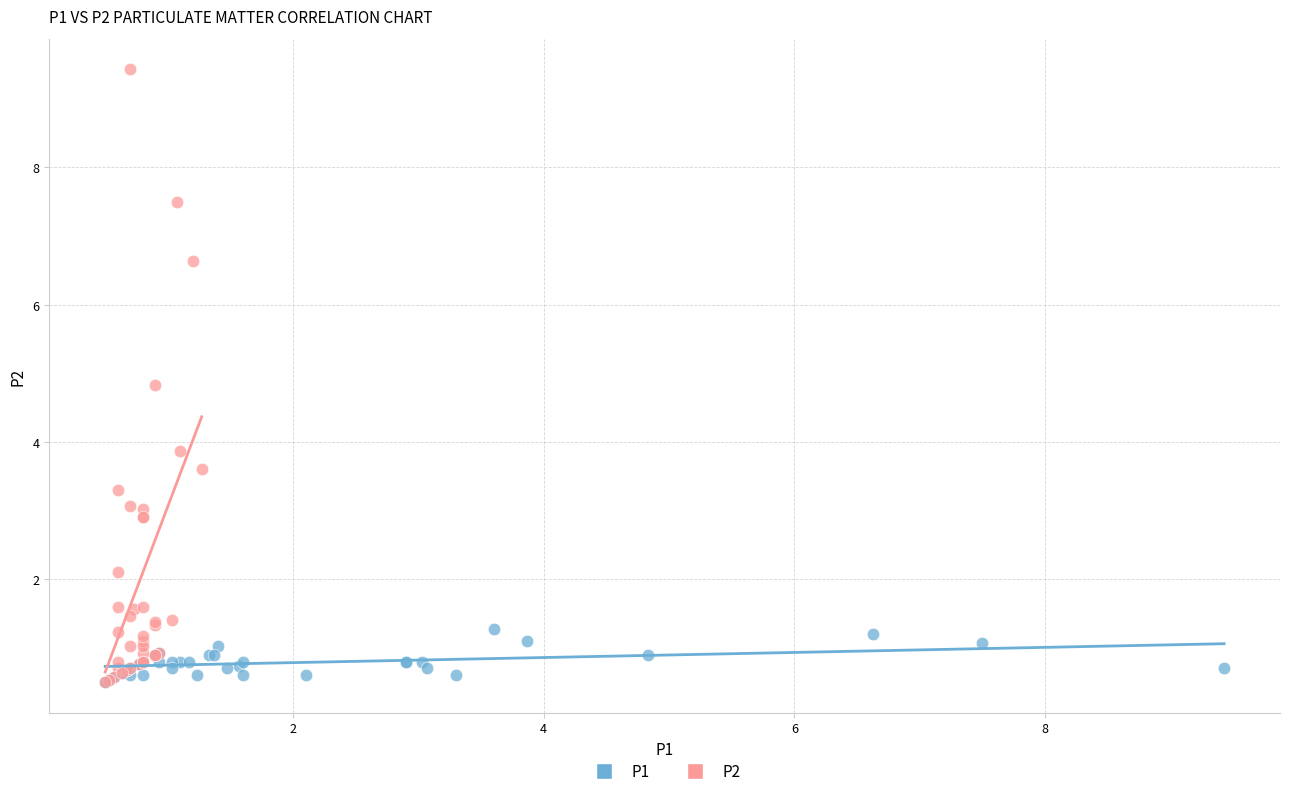

What are all the series names shown in the legend?

P1, P2